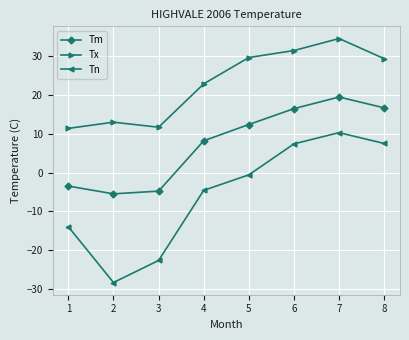

True or false: Tn has more than 1 interior local peaks.

False